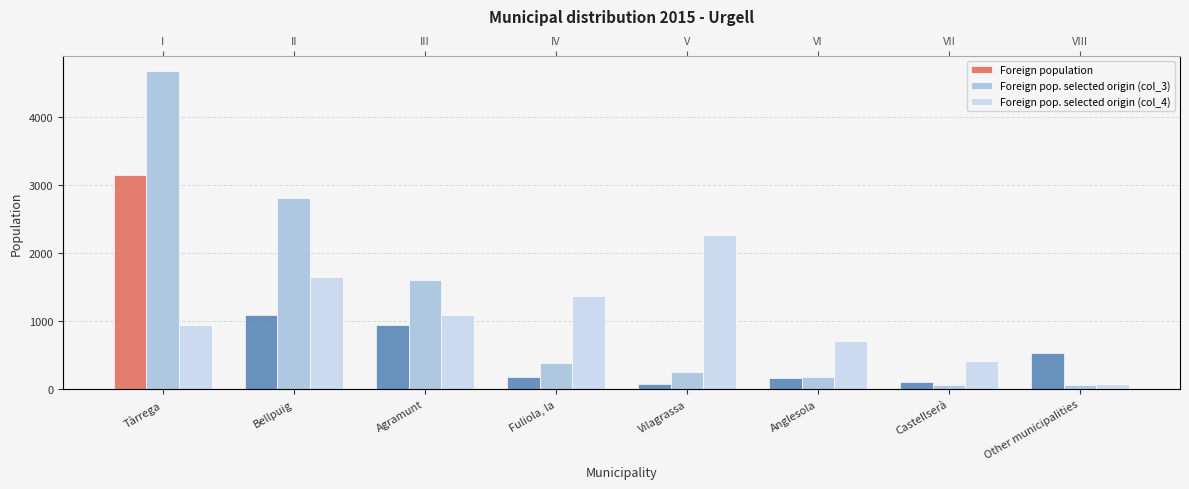

Is it true that Foreign population equals 413 at Bellpuig?

False